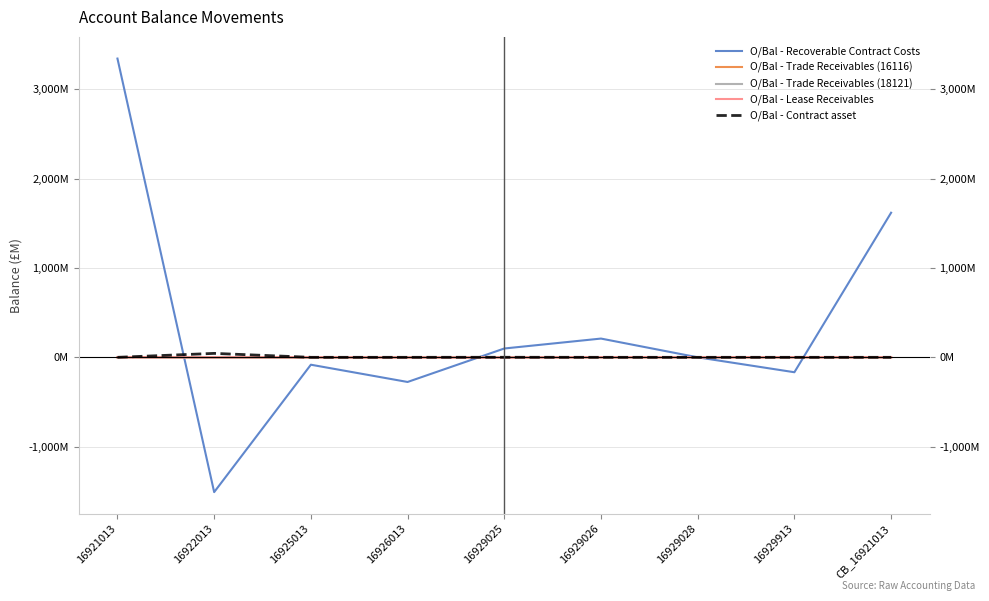

At how many categories does at least one series exceed 2920?

1